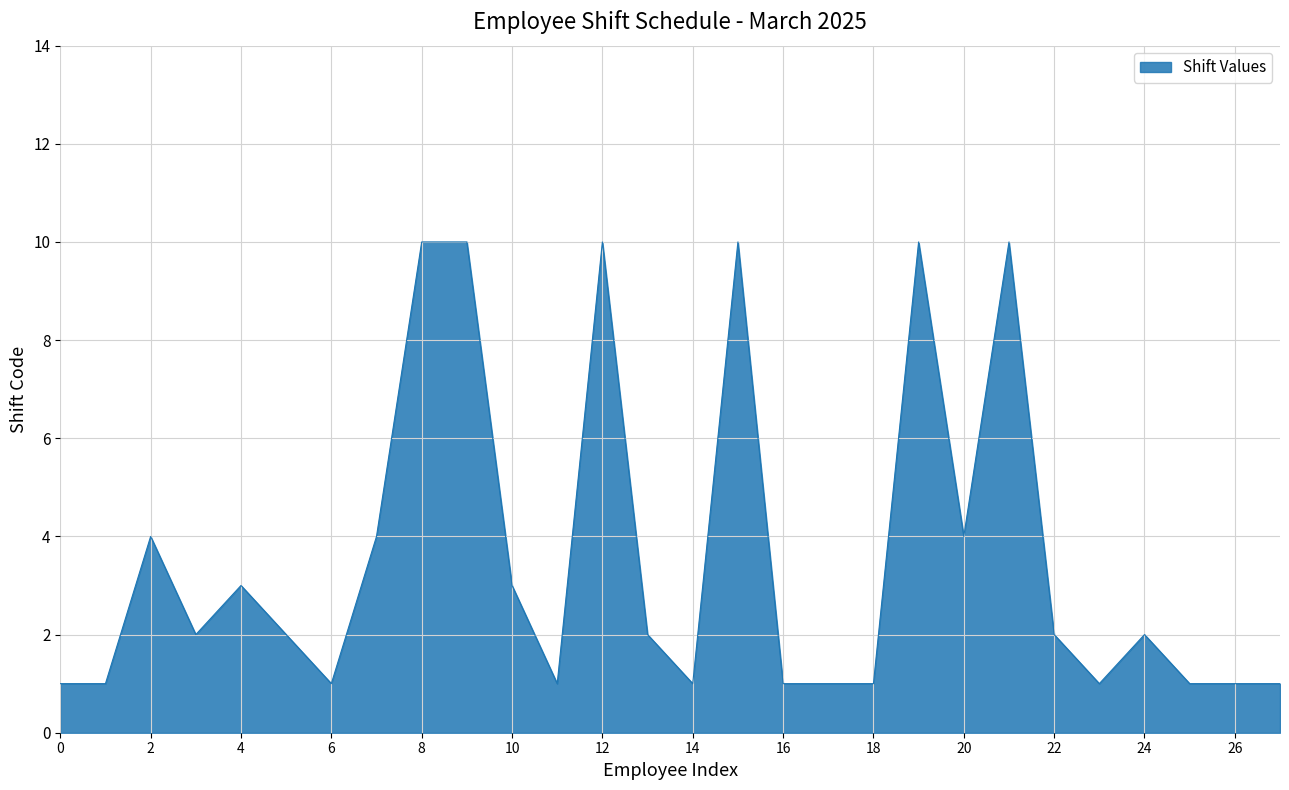

Does the chart have visible grid lines?

Yes